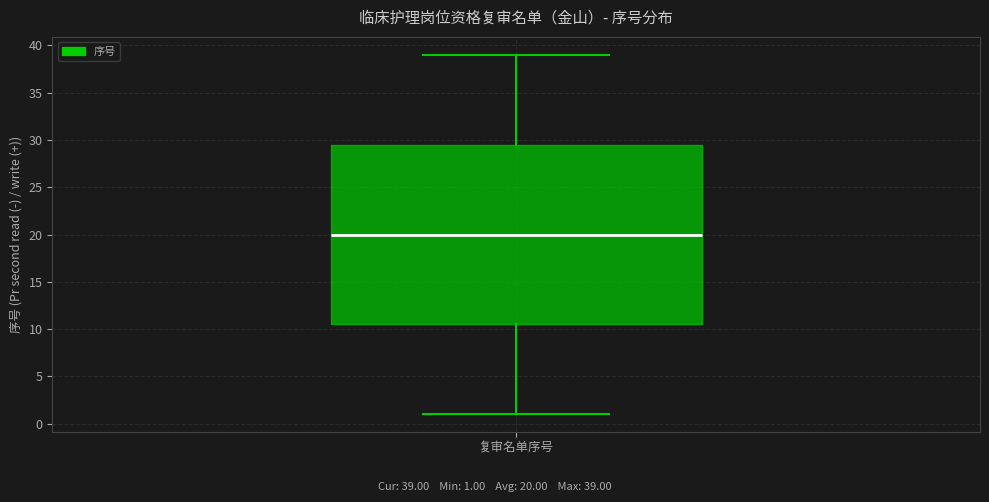

Transcribe this box plot: give where the median line is, the range the box spans, and where the two whiskers end, as read against the y-axis. The values are not printed on the chart, so give them approximately, as read against the axis.

median 20.0, box 10.5 to 29.5, whiskers 1.0 to 39.0